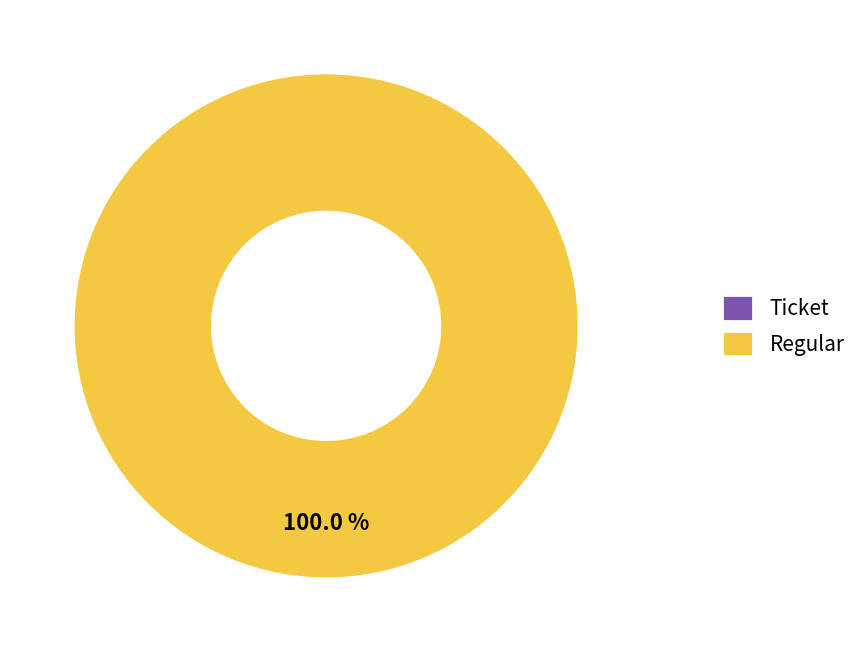

To the nearest percent, what is the combined percentage of Regular and Ticket?

100%